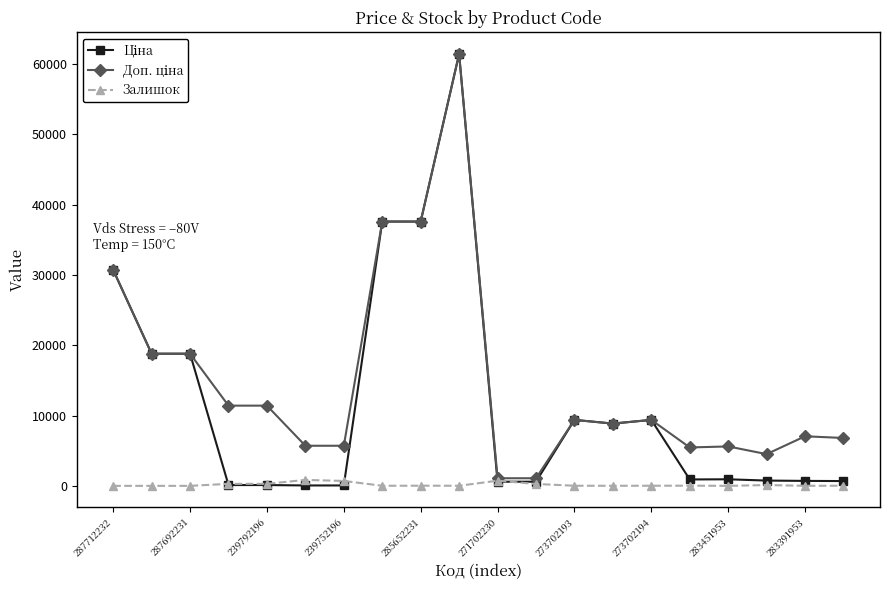

What is the maximum value shown in the chart?

61434.3